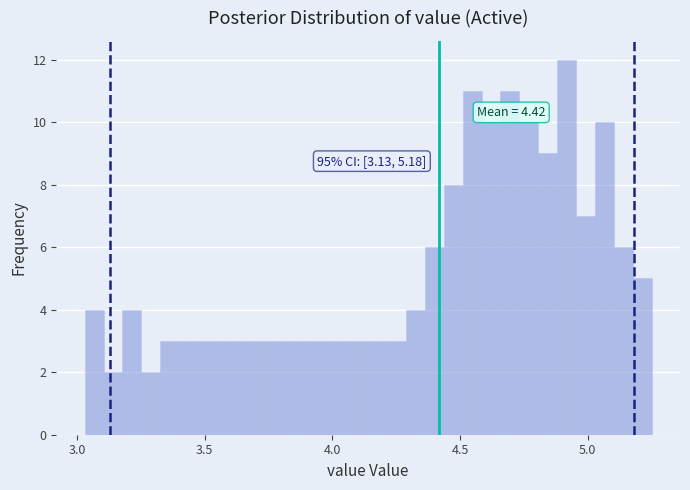

Read against the x-axis, roughly where is the centre of the tallest bar?

4.90